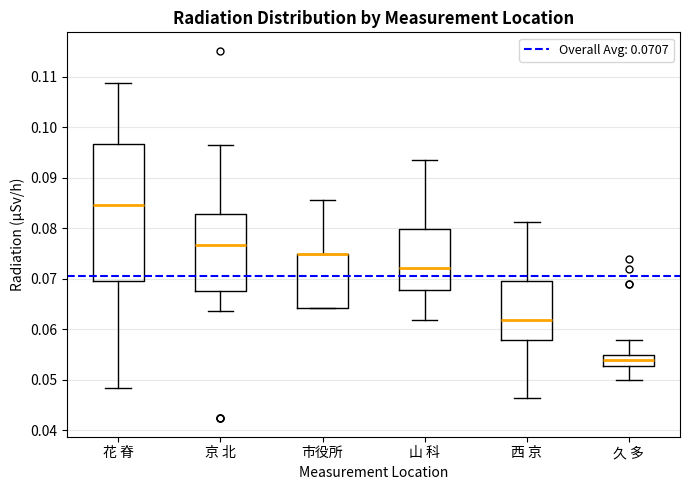

Where does the median line of the box for 西 京 sit on the y-axis? The values are not printed on the chart, so give them approximately, as read against the axis.

0.062